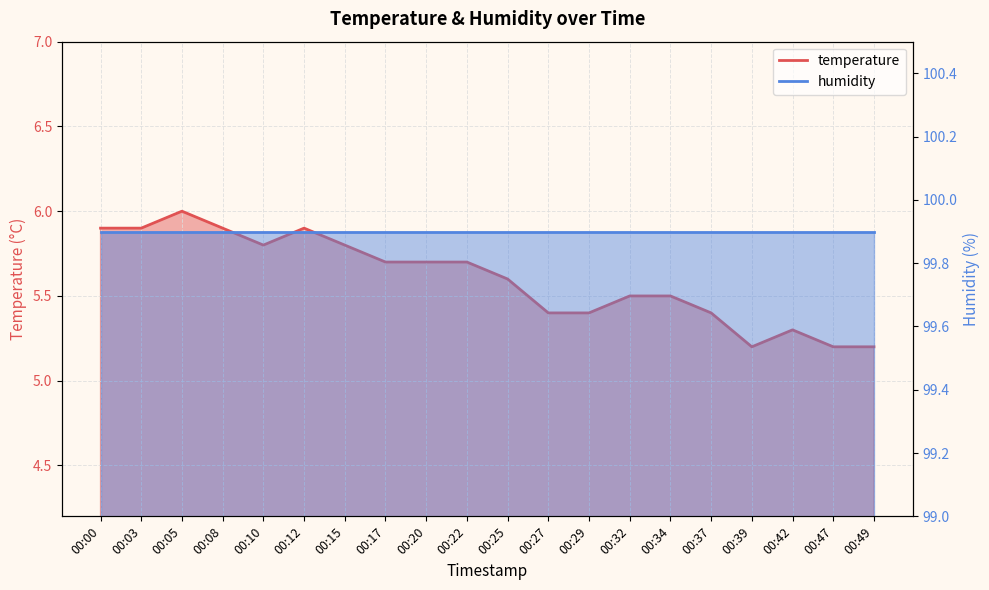

Does the chart display data point markers on the line(s)?

No